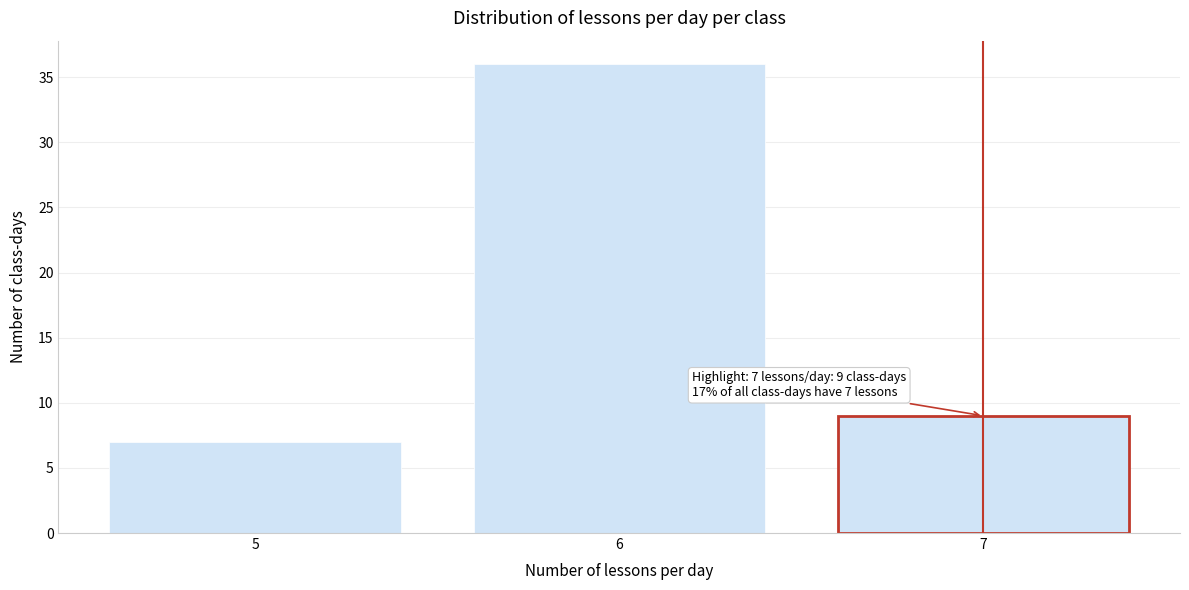

Reading right to left, list all the values displayed in this chart.

9	36	7